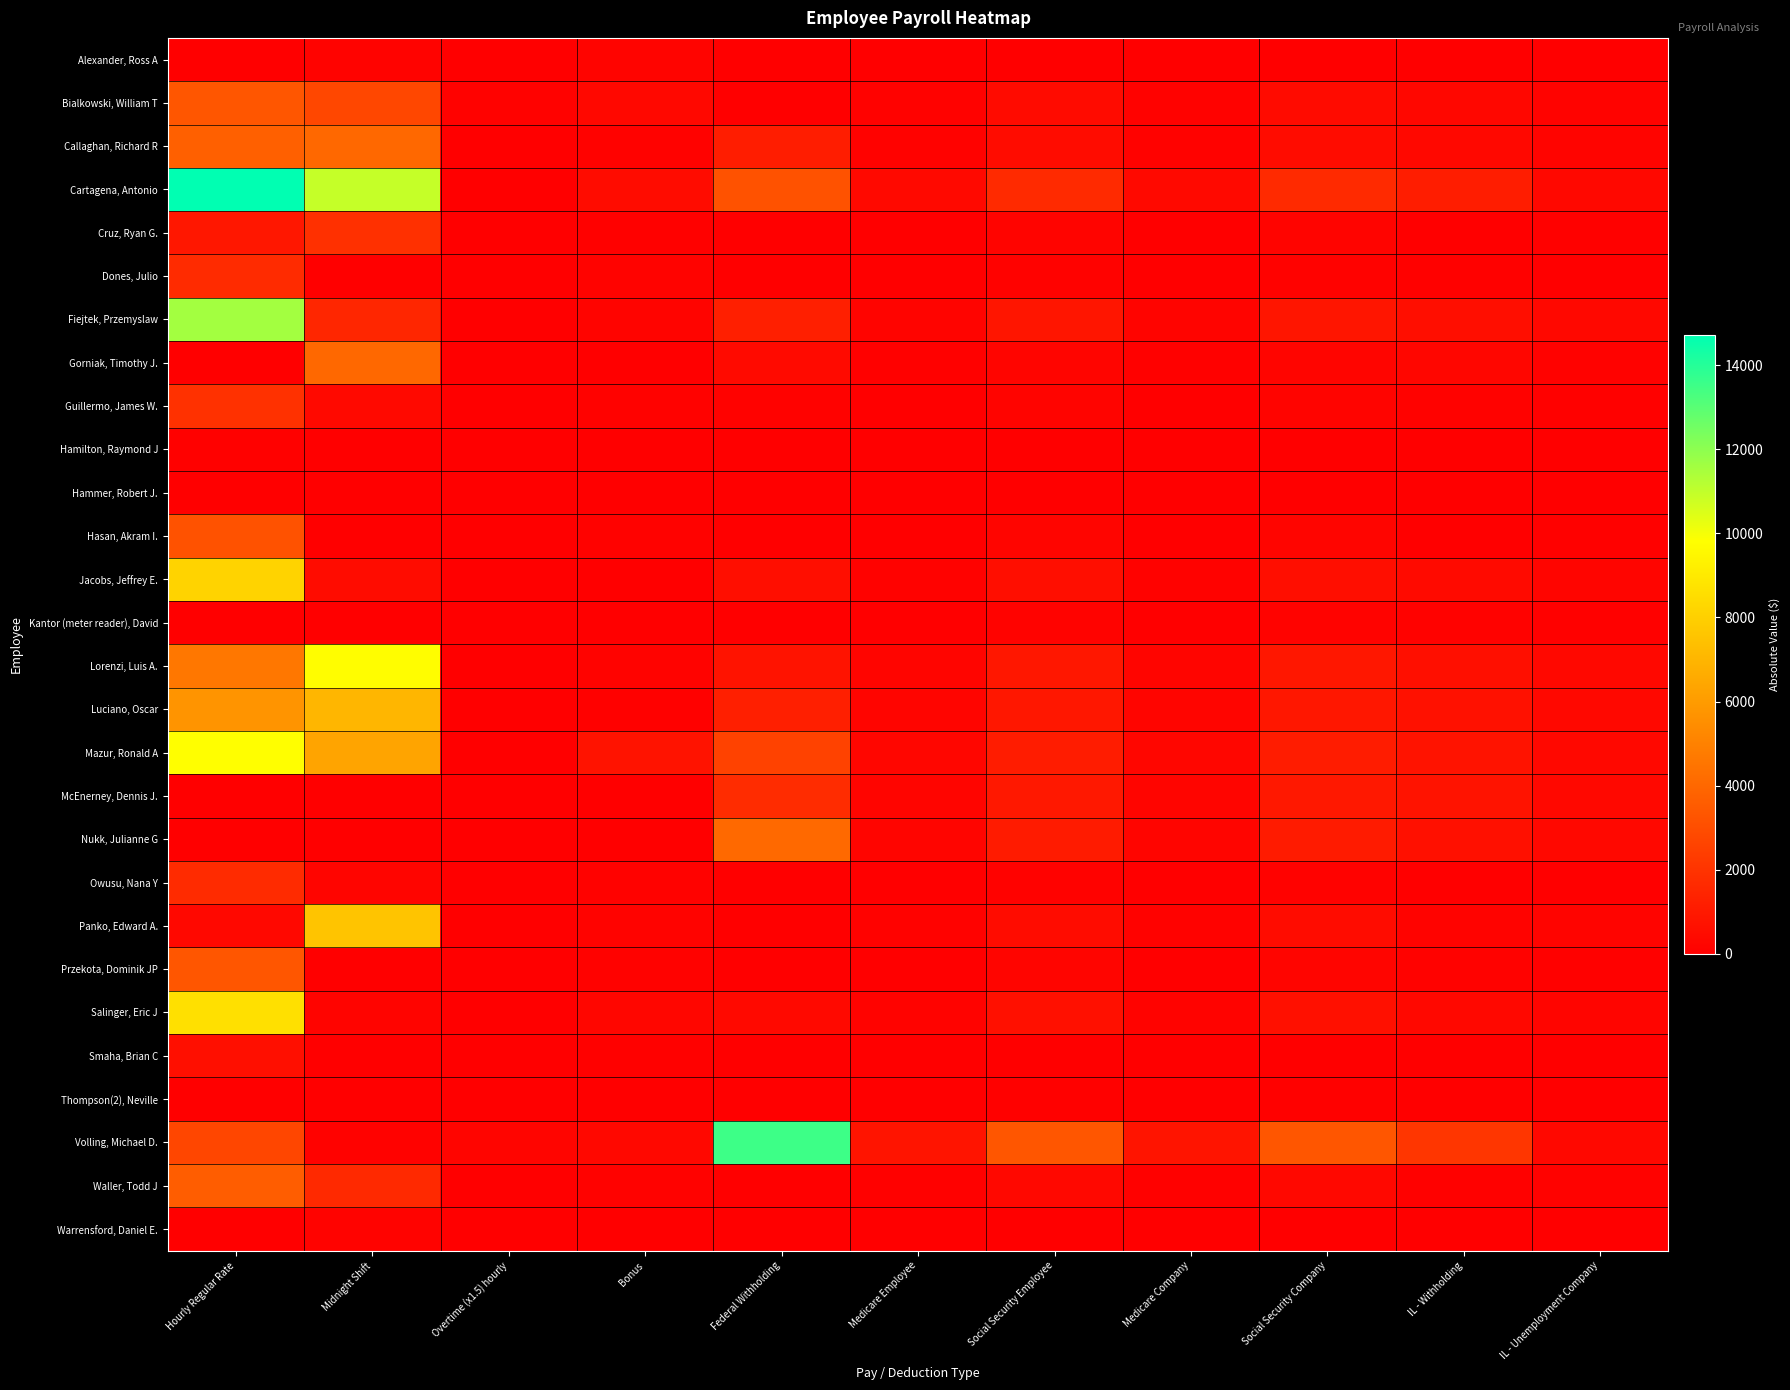

What is the total value across all series at Overtime (x1.5) hourly?

345.4